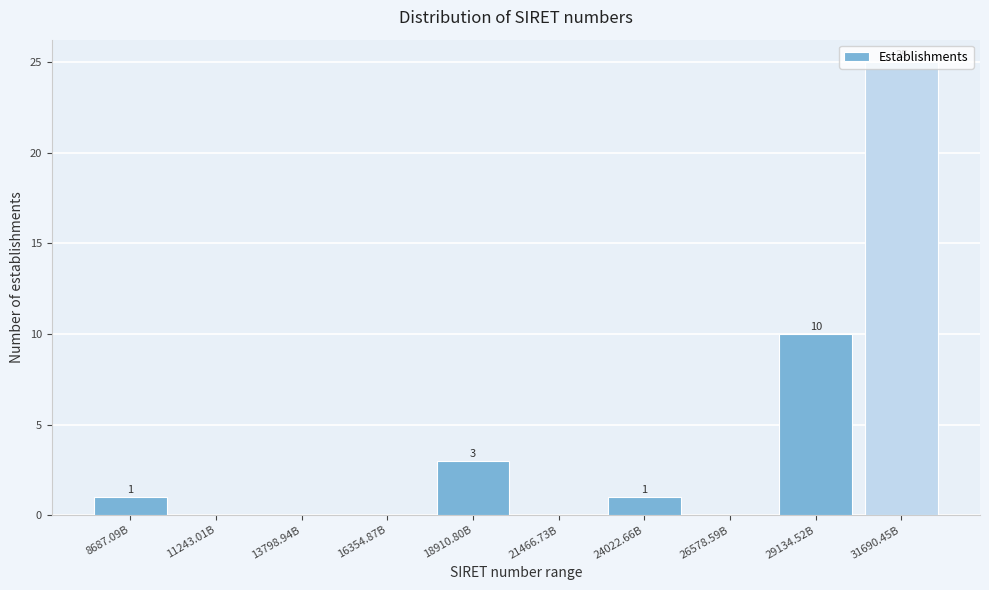

The chart shows a value of 16 at 31690.45B. True or false?

False